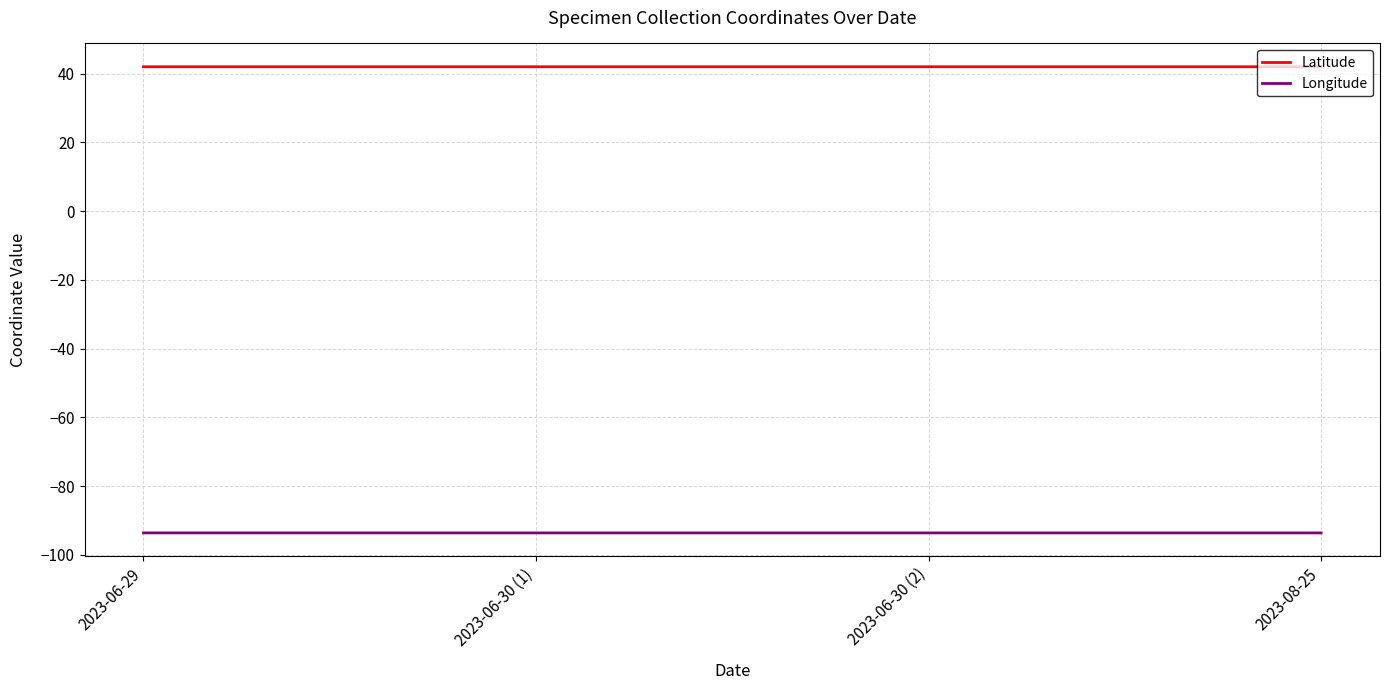

What is the minimum value for Longitude?

-93.6